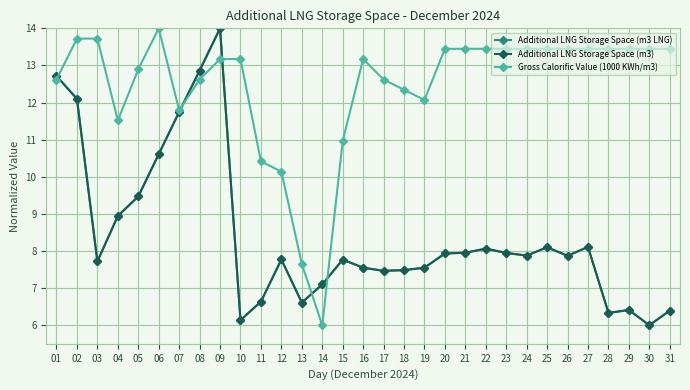

In Gross Calorific Value (1000 KWh/m3), how many points are lower than both neighbors (excluding endpoints)?

4